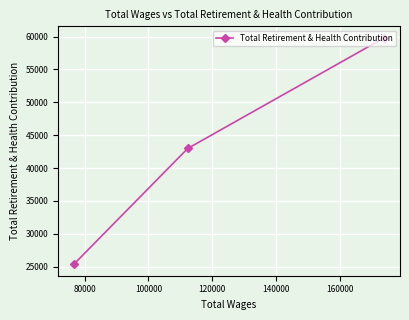

What is the smallest value displayed?

25361